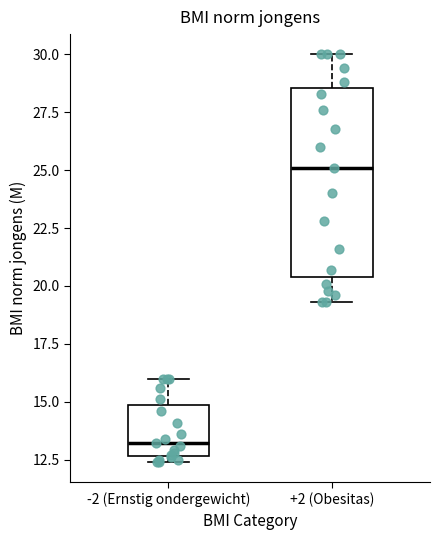

Which box has the highest median line?

+2 (Obesitas)